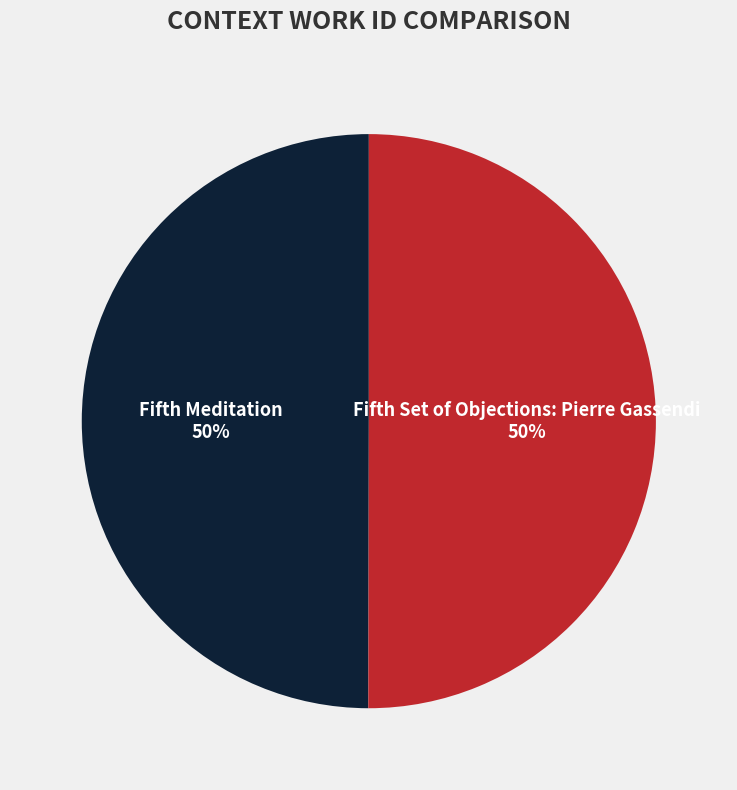

True or false: Fifth Set of Objections: Pierre Gassendi accounts for 50% of the total.

True